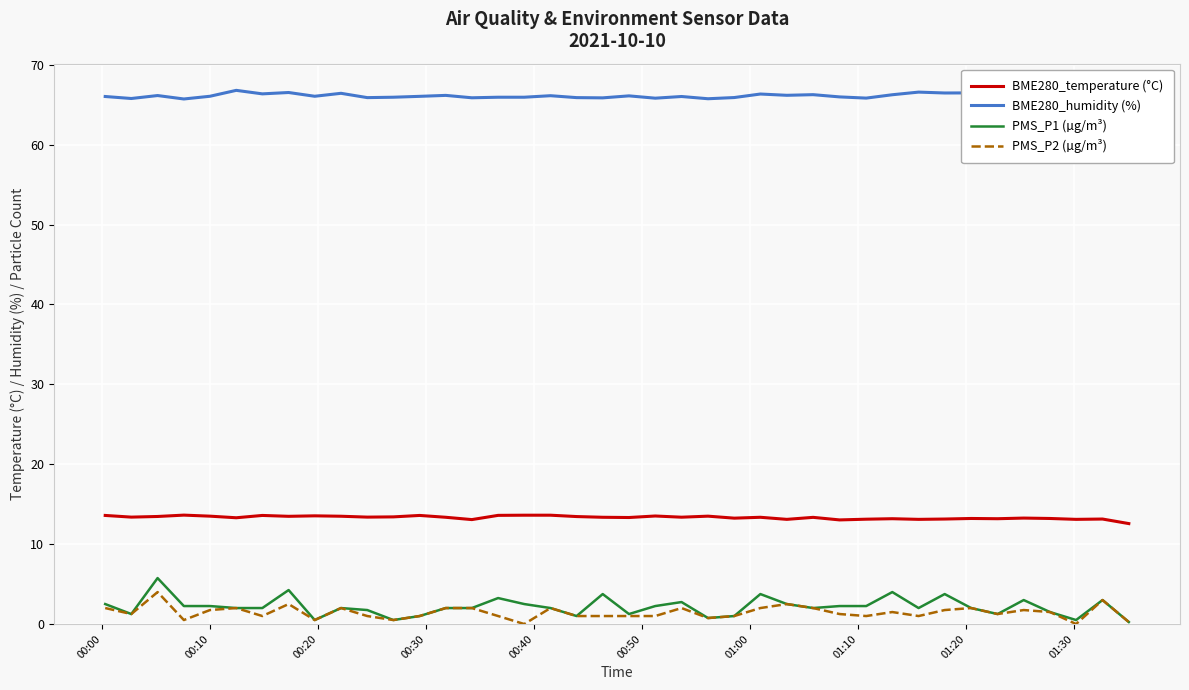

What are all the series names shown in the legend?

BME280_temperature (°C), BME280_humidity (%), PMS_P1 (µg/m³), PMS_P2 (µg/m³)